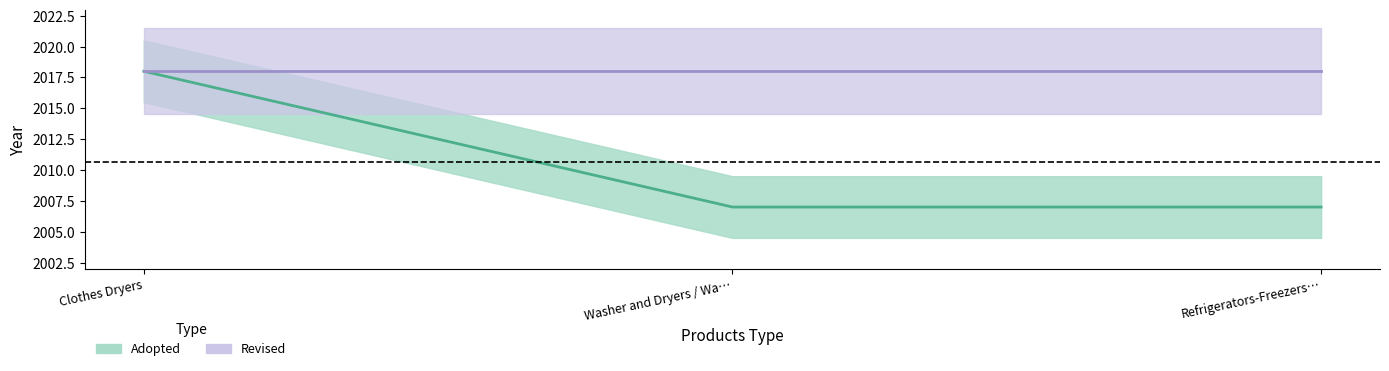

List the labels in order of value, smallest first.

Washer and Dryers / Wa…, Refrigerators-Freezers…, Clothes Dryers